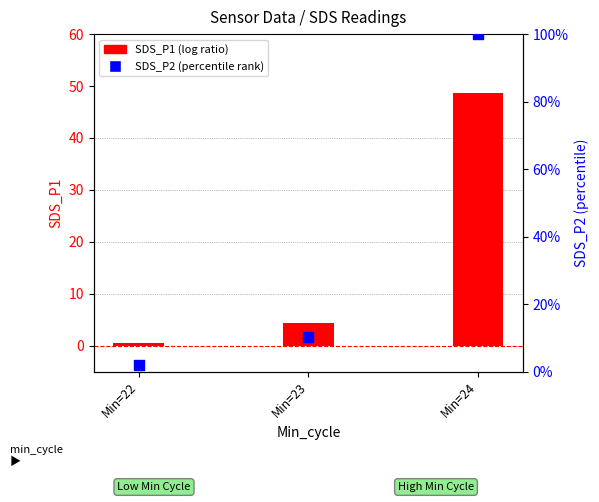

What is the total value across all series at Min=23?

14.4